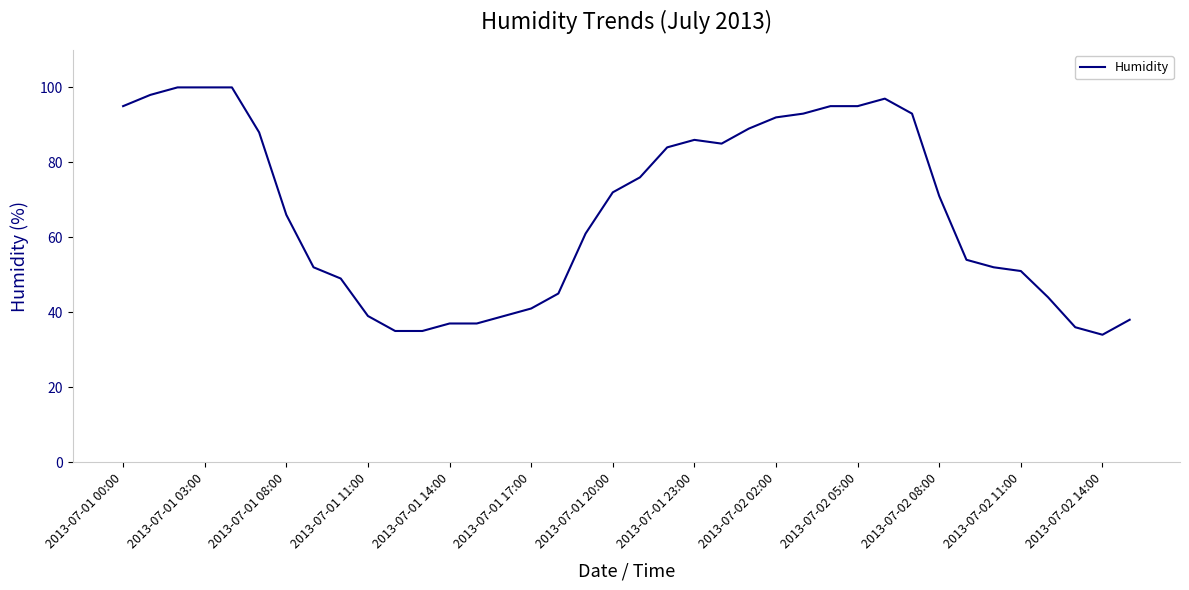

What is the minimum value shown in the chart?

34